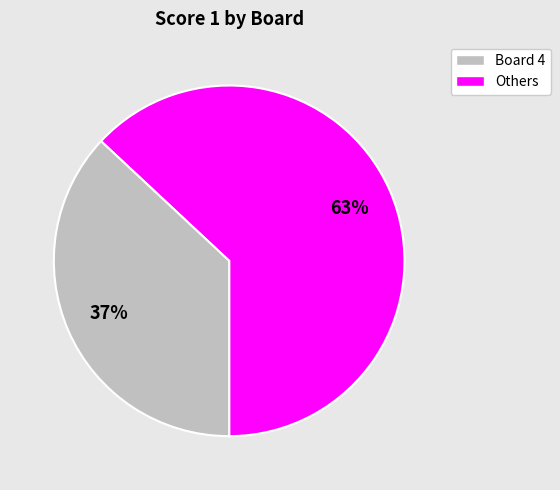

To the nearest percent, what is the average slice percentage?

50%